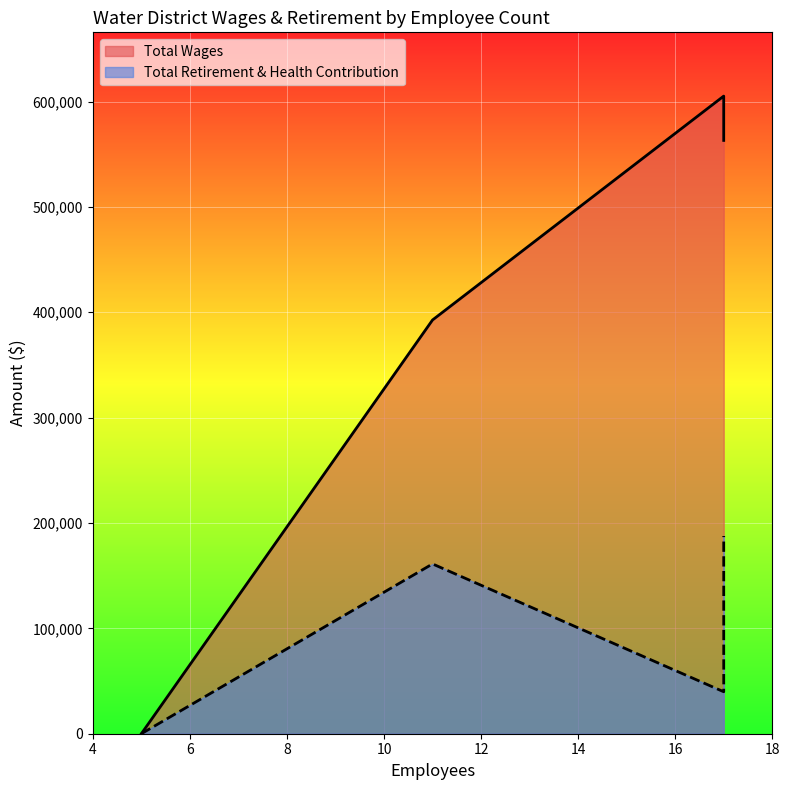

Reading right to left, list all the values displayed in this chart.

Total Wages: 0	392666	563076	605137
Total Retirement & Health Contribution: 0	161142	187636	39829